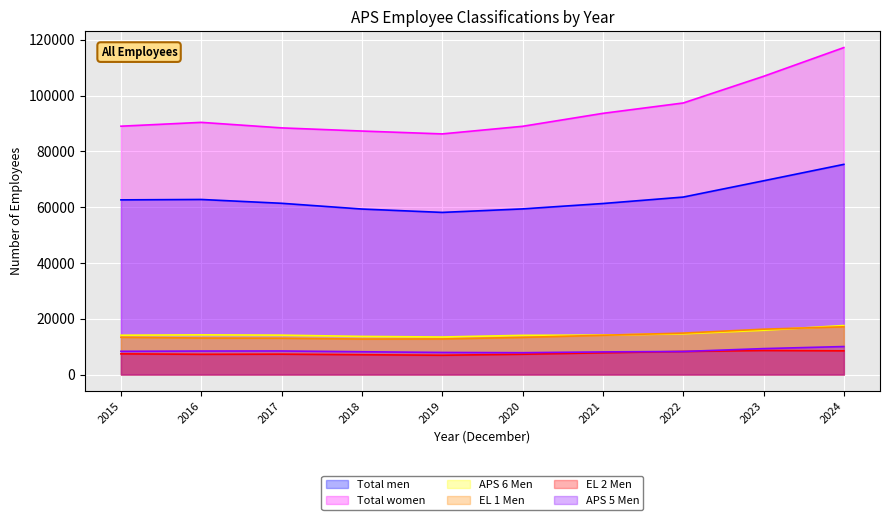

Which series has the largest range (max minus min)?

Total women